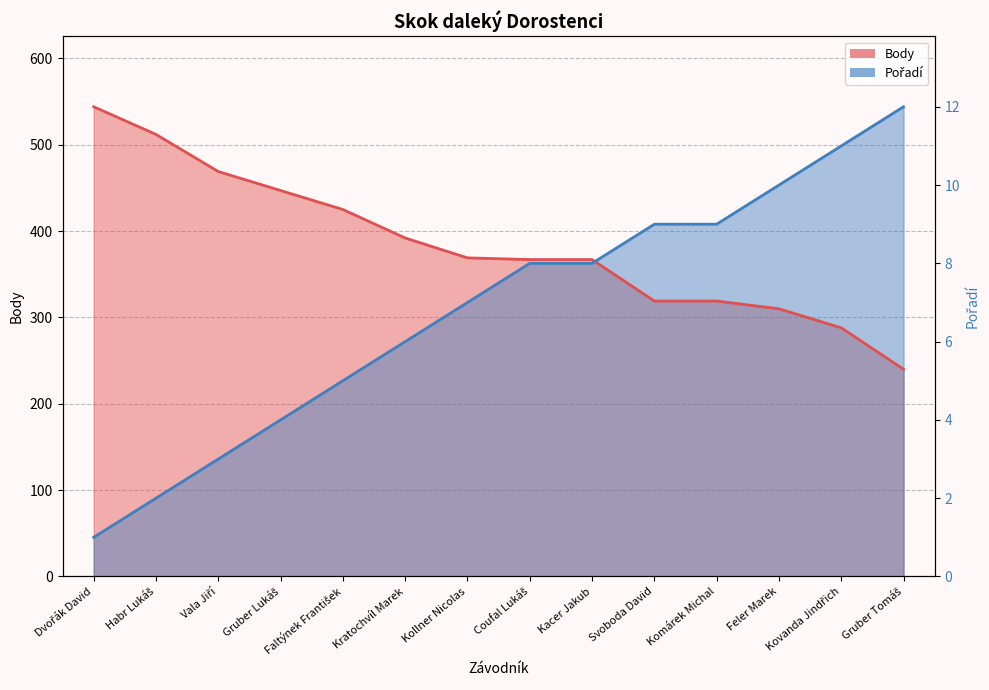

True or false: Pořadí and Body intersect in this chart.

True